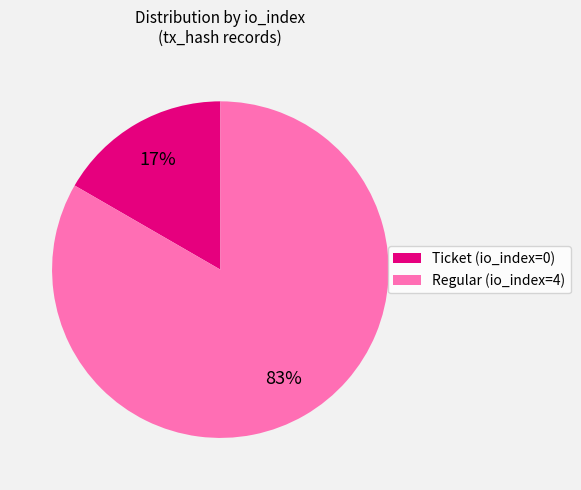

Count the number of slices in the pie.

2